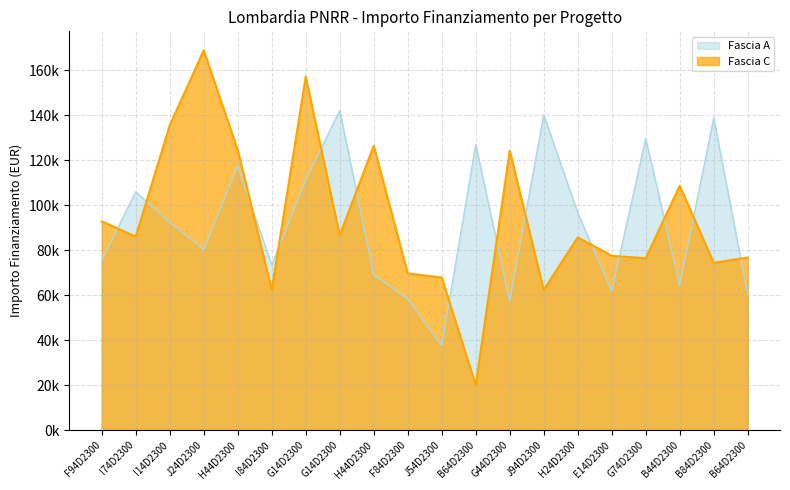

What is the difference between the second highest and minimum values in the Fascia A series?

102509.9